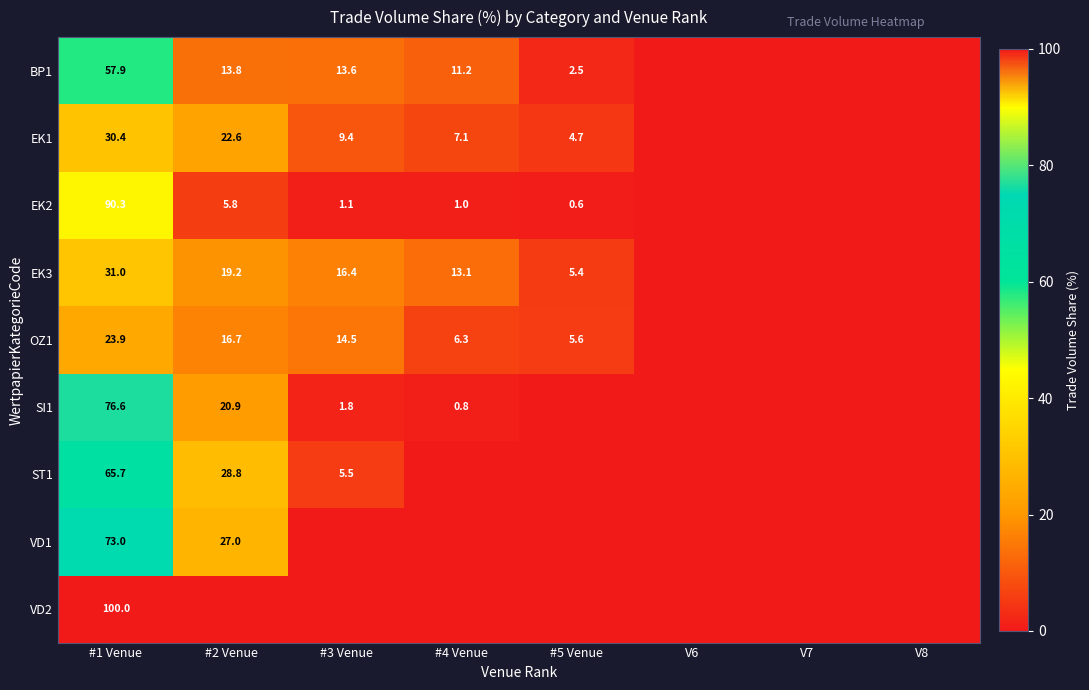

At which category does the chart reach its minimum across all series?

V6